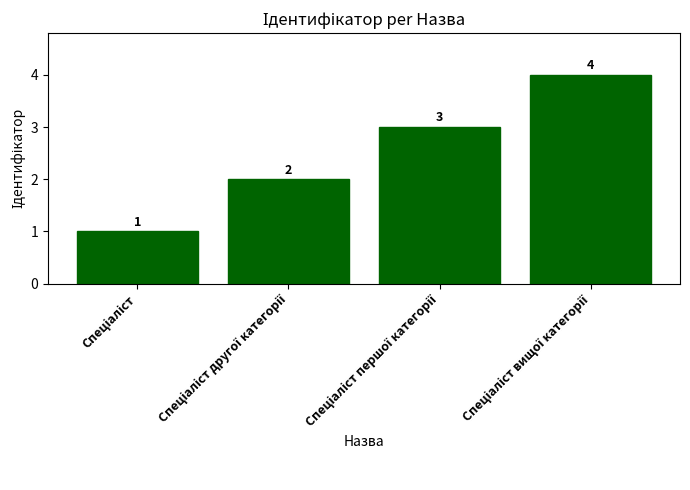

What is the sum of all values?

10